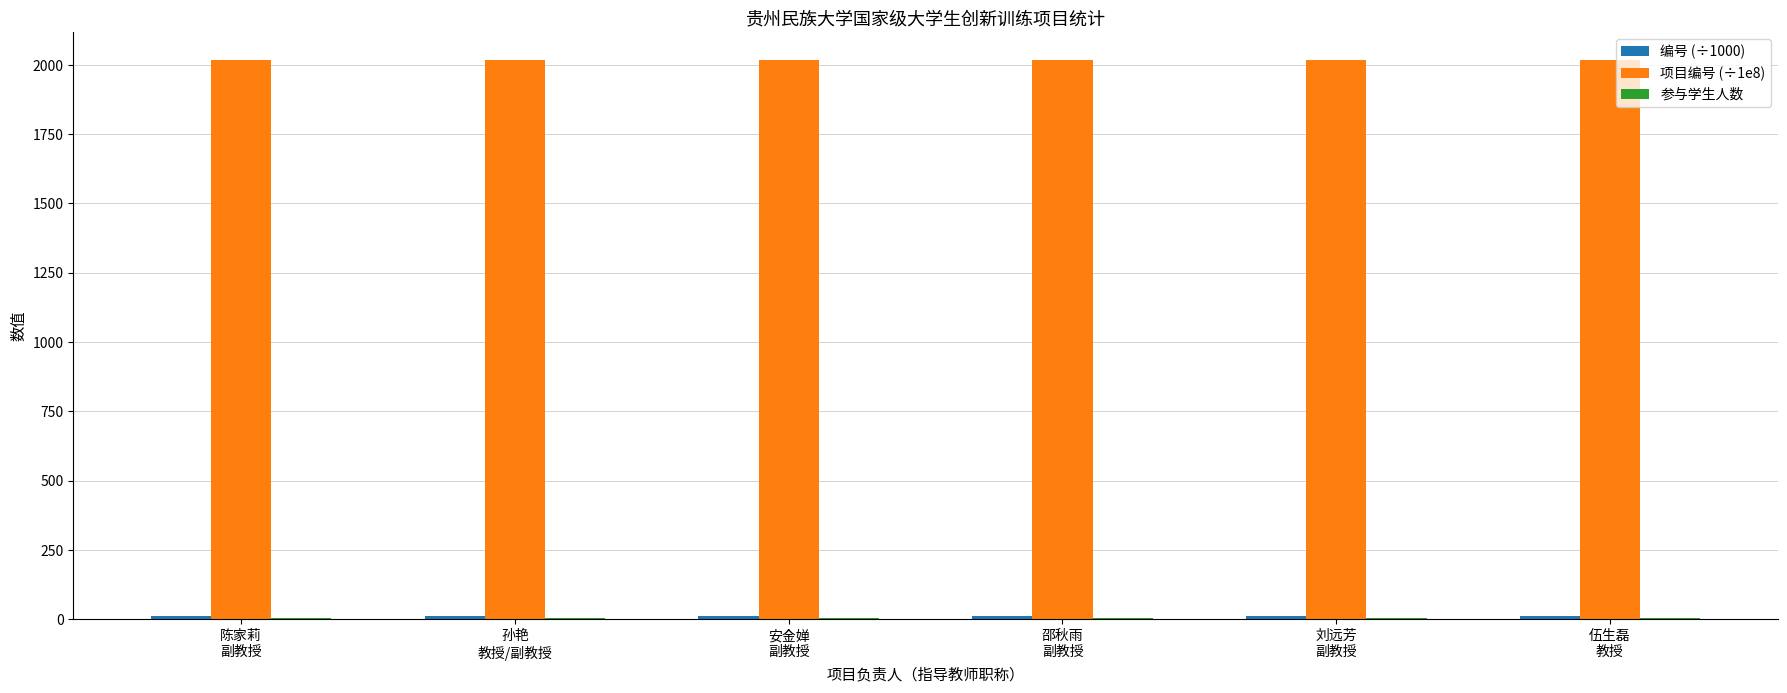

Which series has the largest total across all categories?

项目编号 (÷1e8)